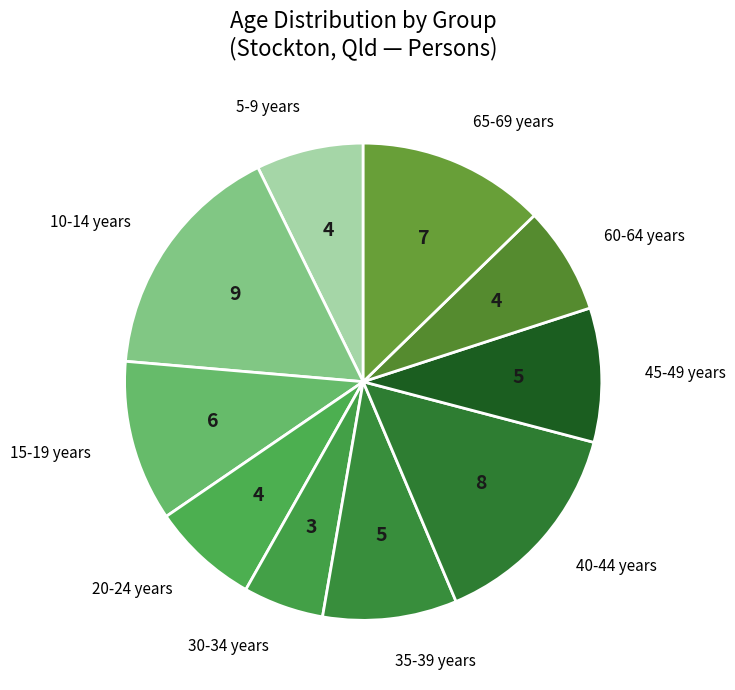

How many segments does this pie chart have?

10